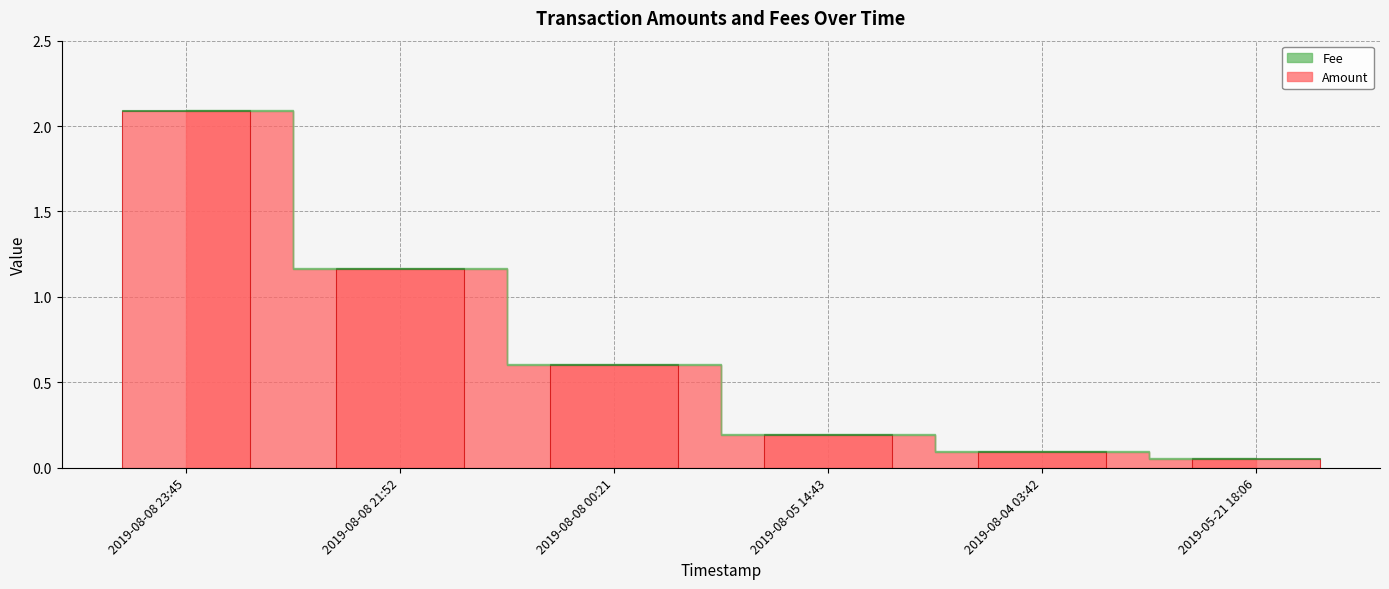

What is the minimum value shown in the chart?

0.1